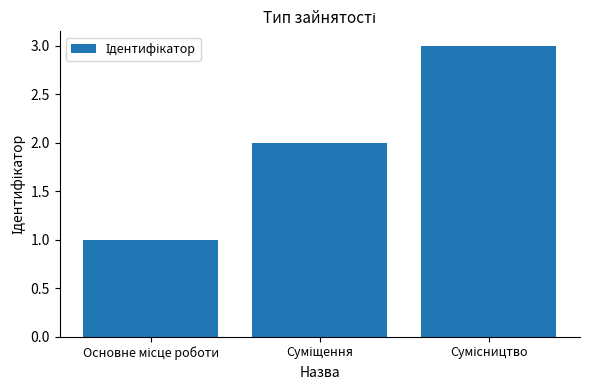

What is the sum of all values?

6